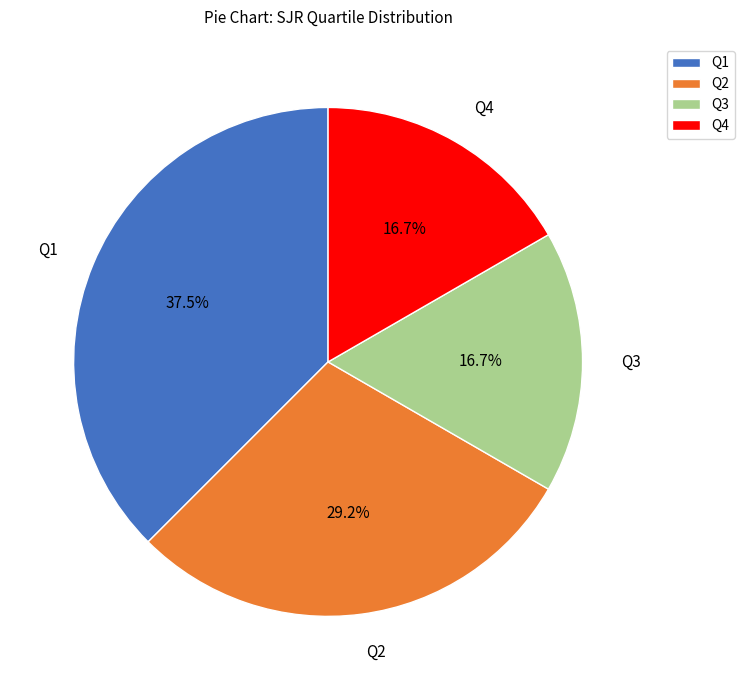

Which slice is the largest?

Q1